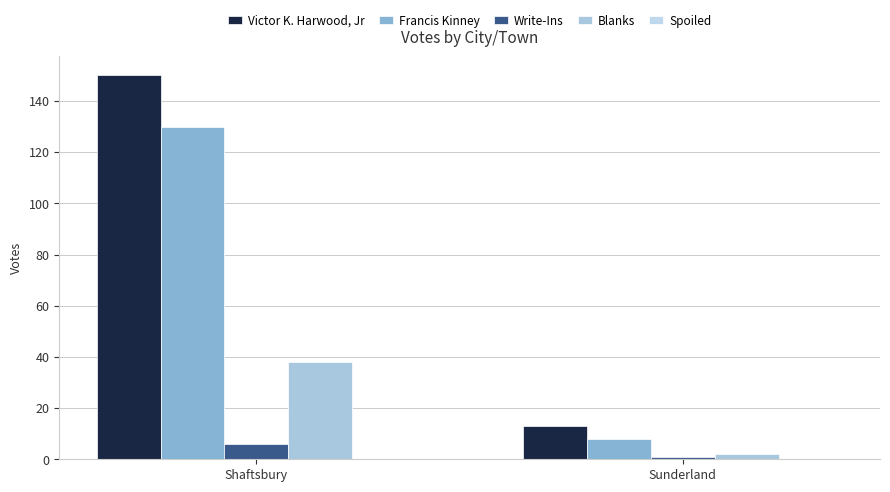

Is it true that Write-Ins equals 1 at Sunderland?

True